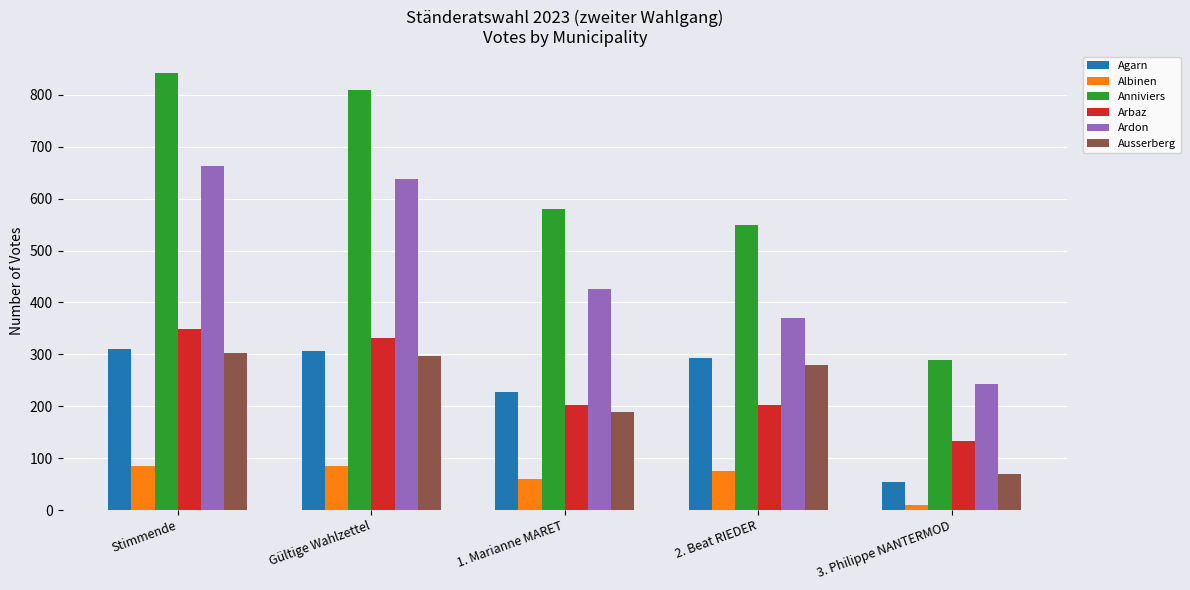

What is the average value of the Albinen series?

63